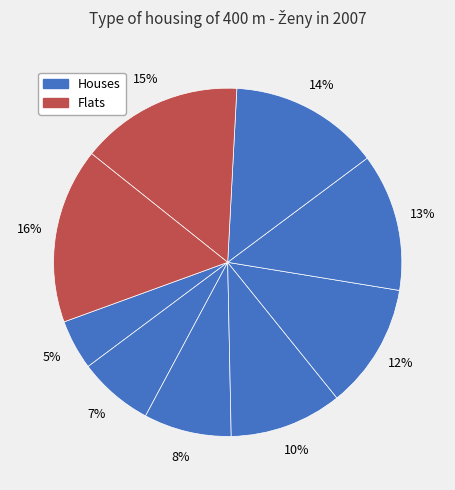

How many slices are in this pie chart?

9